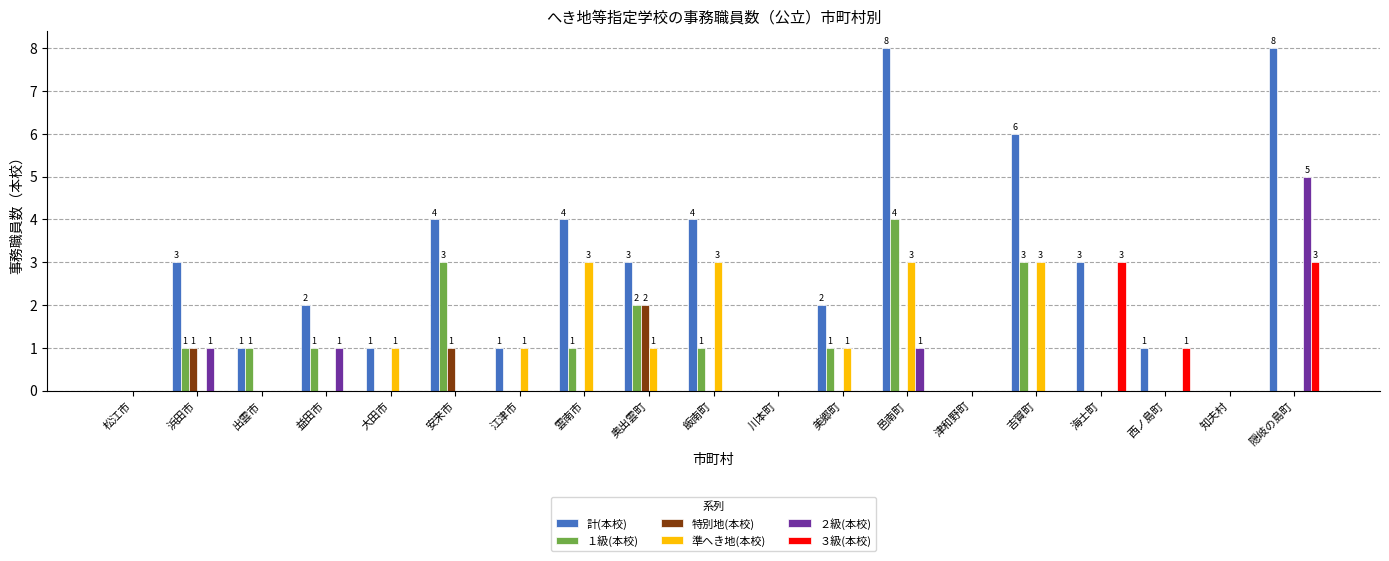

What is the sum of all 準へき地(本校) values?

16